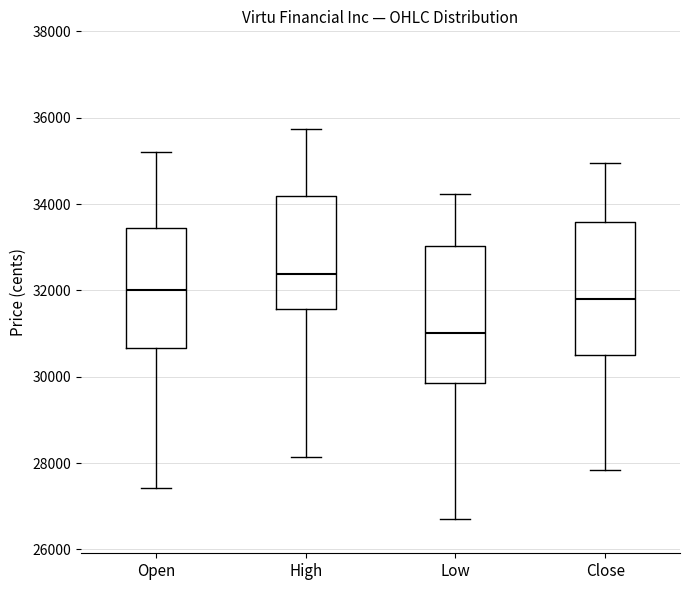

Reading left to right, transcribe this box plot: for each box, give where its median line is, the range the box spans, and where its two whiskers end, as read against the y-axis. The values are not printed on the chart, so give them approximately, as read against the axis.

Open: median 32000, box 30600 to 33400, whiskers 27400 to 35200
High: median 32400, box 31600 to 34200, whiskers 28200 to 35800
Low: median 31000, box 29800 to 33000, whiskers 26800 to 34200
Close: median 31800, box 30600 to 33600, whiskers 27800 to 35000